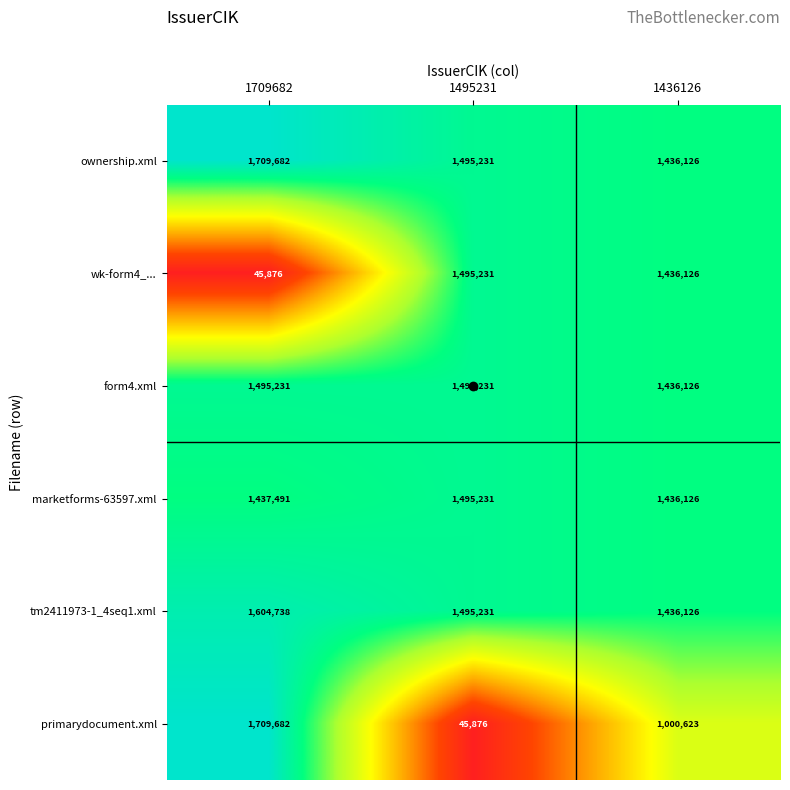

What is the approximate value of primarydocument.xml at 1436126, to the nearest 50?

1000600